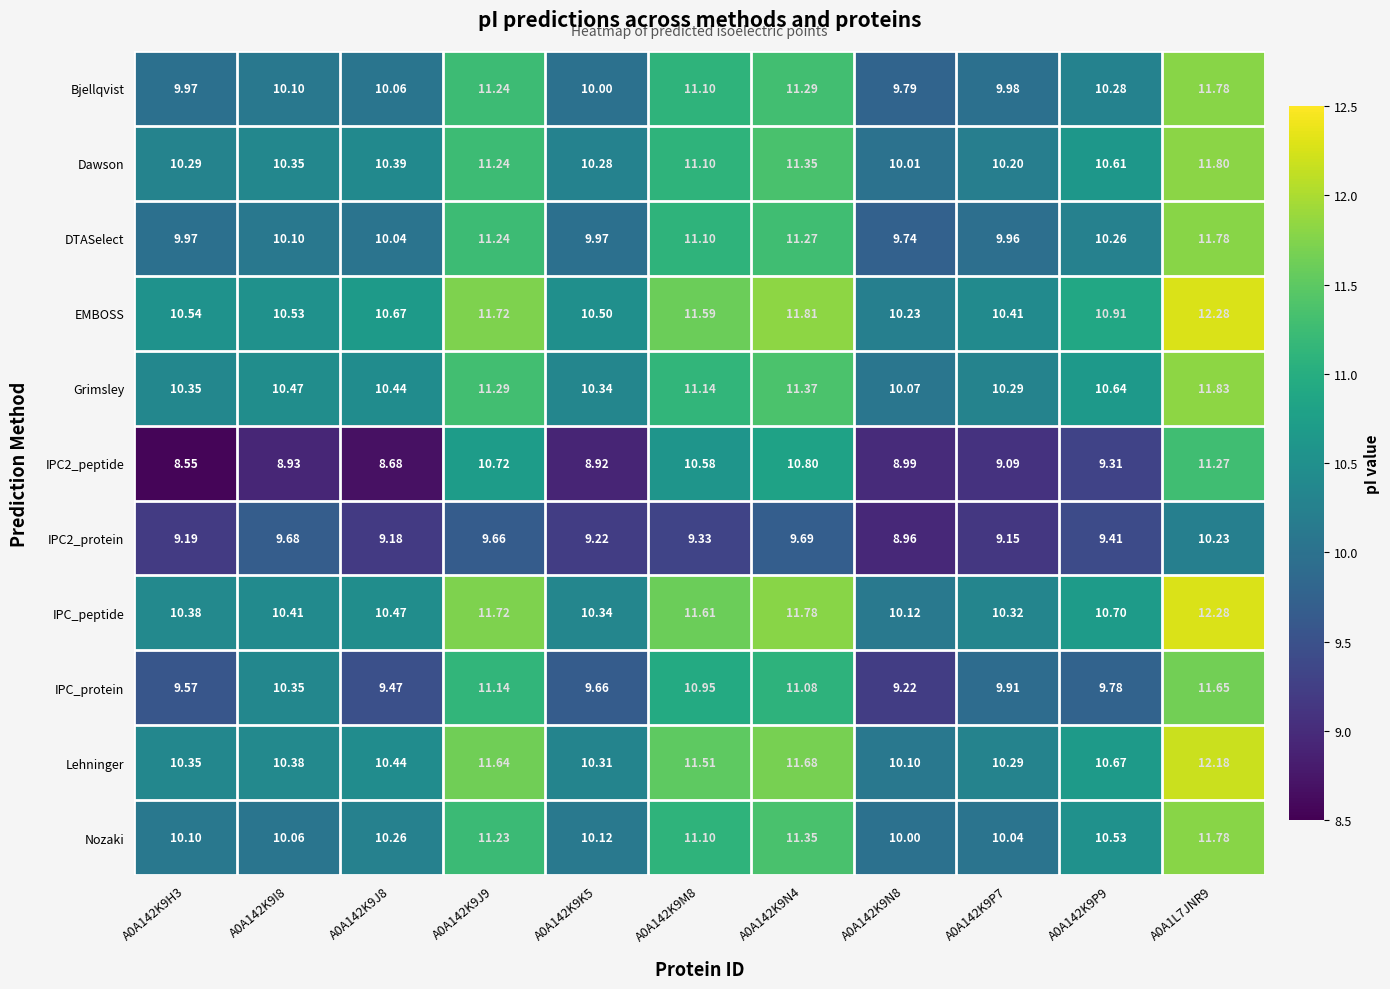

Between A0A142K9N8 and A0A1L7JNR9, which series saw the biggest shift?

IPC_protein